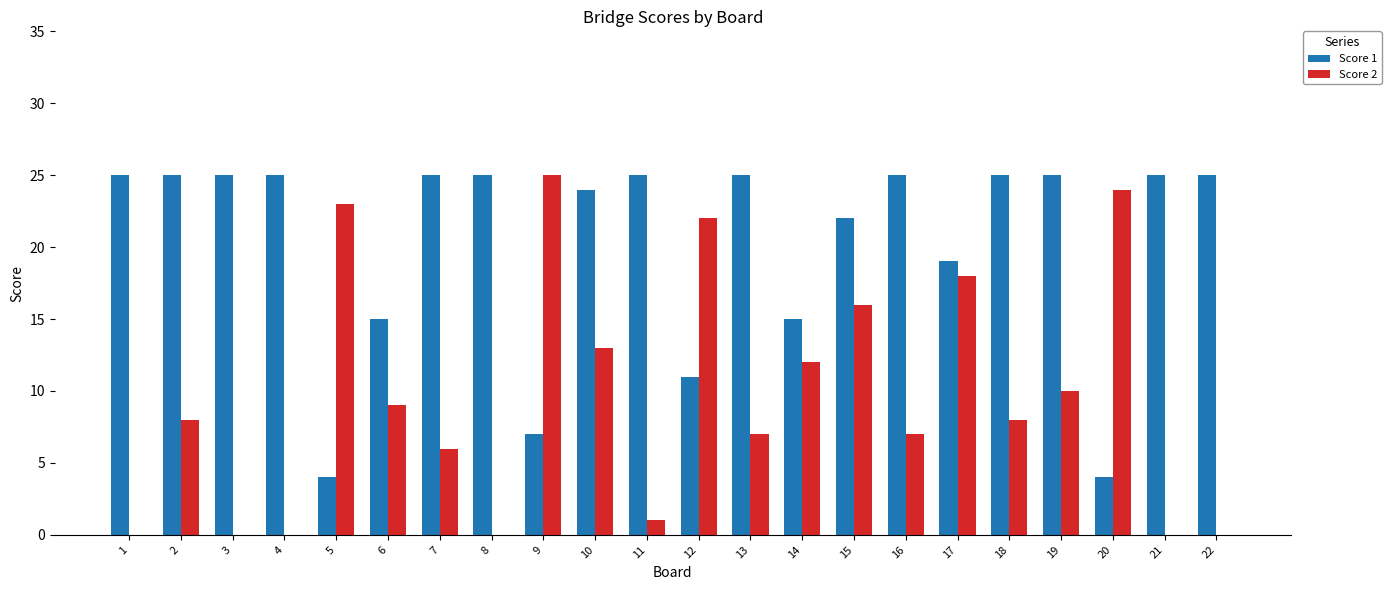

Which series has the largest total across all categories?

Score 1